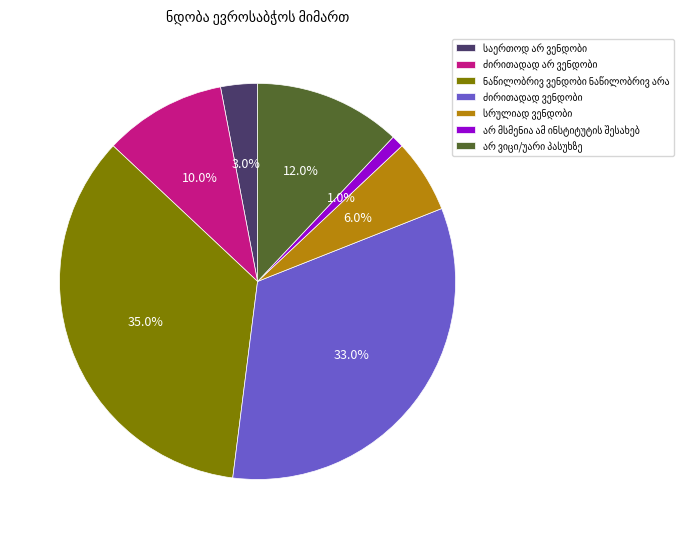

Is there a majority slice in this chart?

No